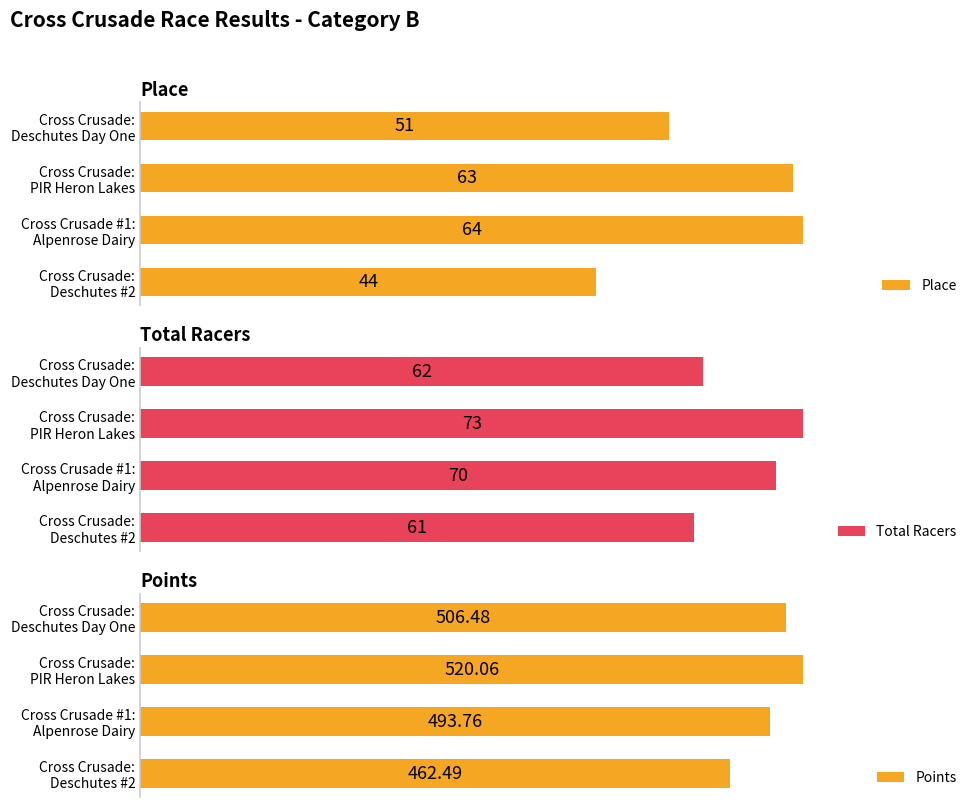

Which series has the largest range (max minus min)?

Points